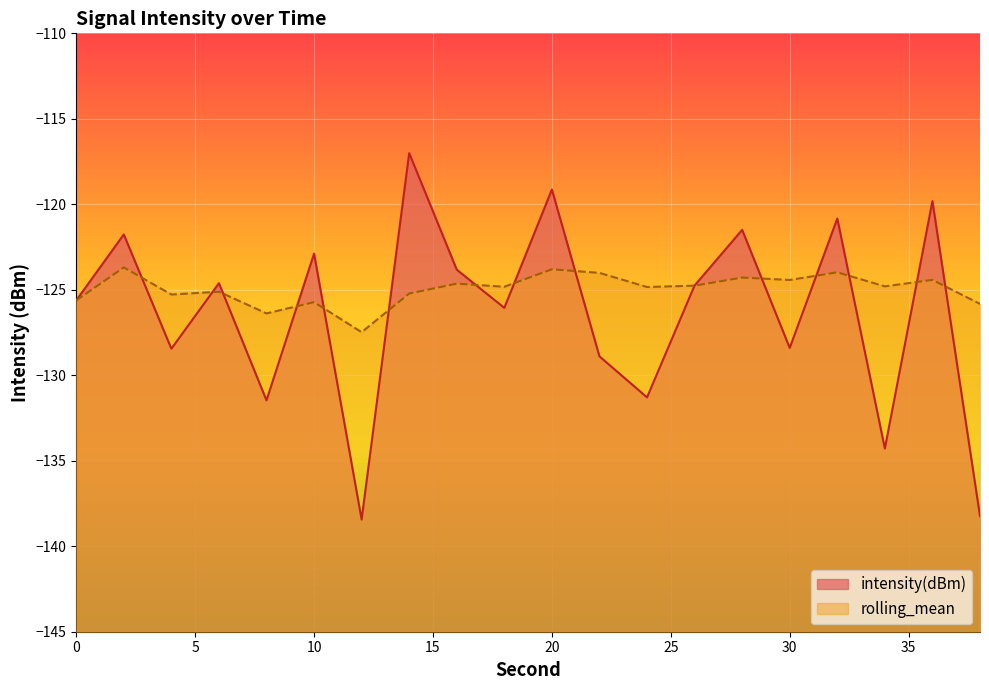

What is the spread (max minus min) of values at 16?

0.8